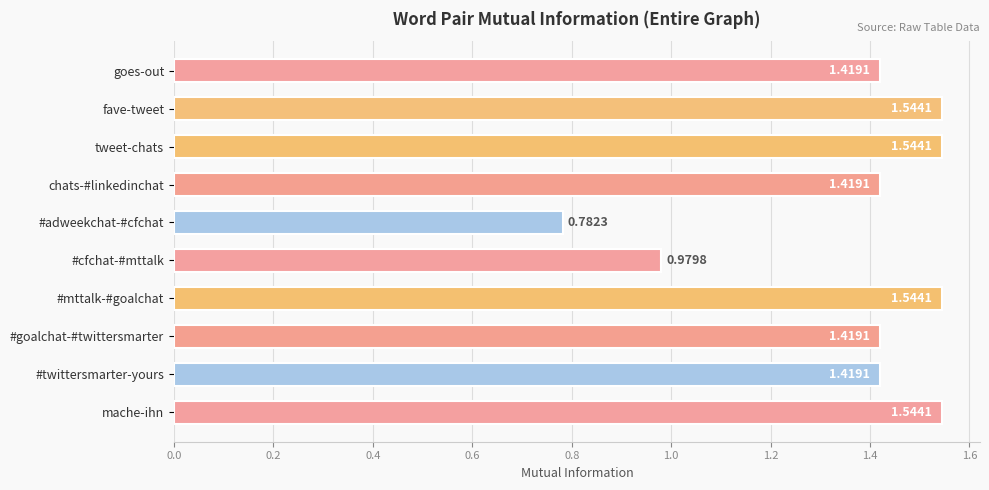

What is the change in value from goes-out to #cfchat-#mttalk?

-0.4